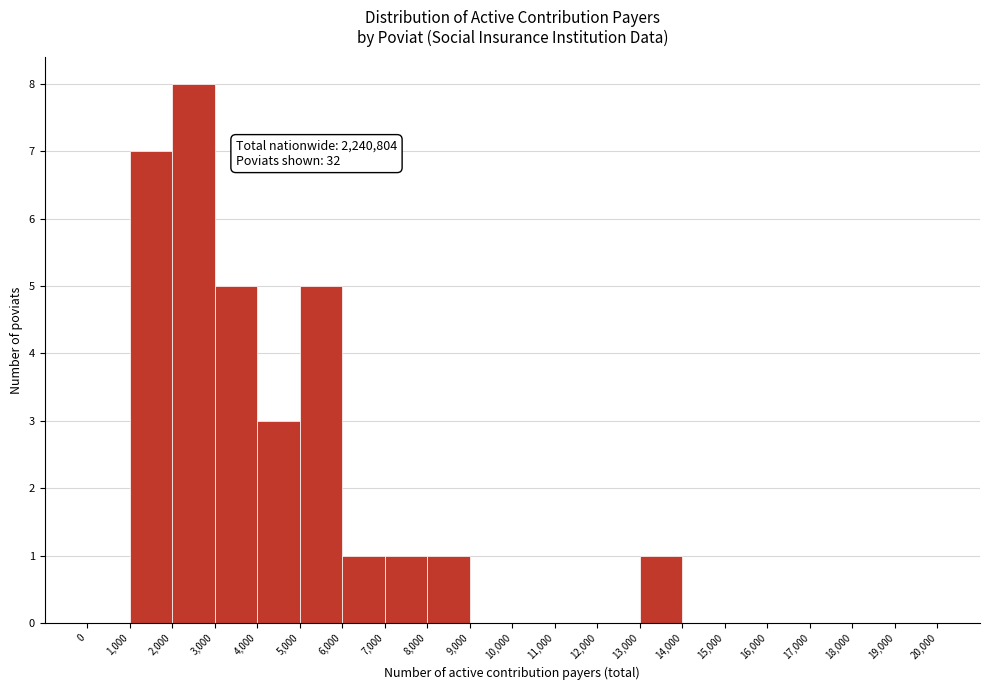

Which range on the x-axis has the tallest bar?

2,000 to 3,000